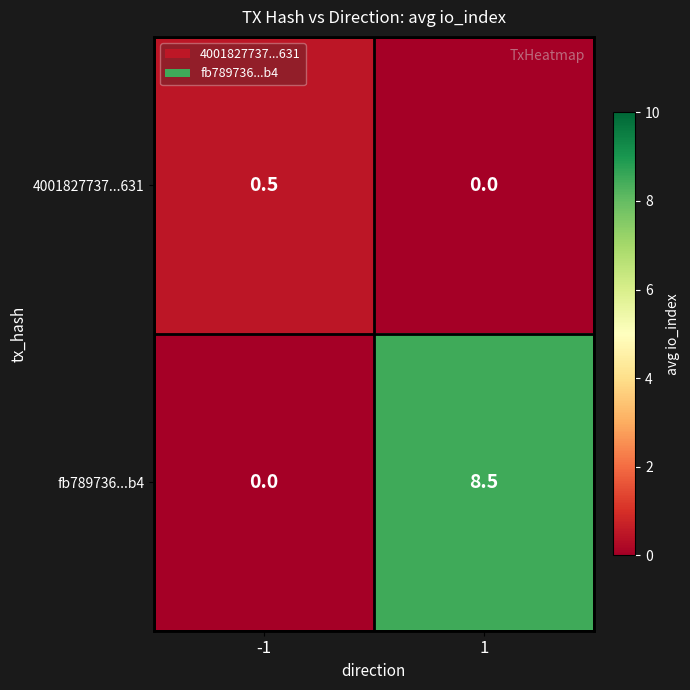

Which series has the largest total across all categories?

fb789736...b4